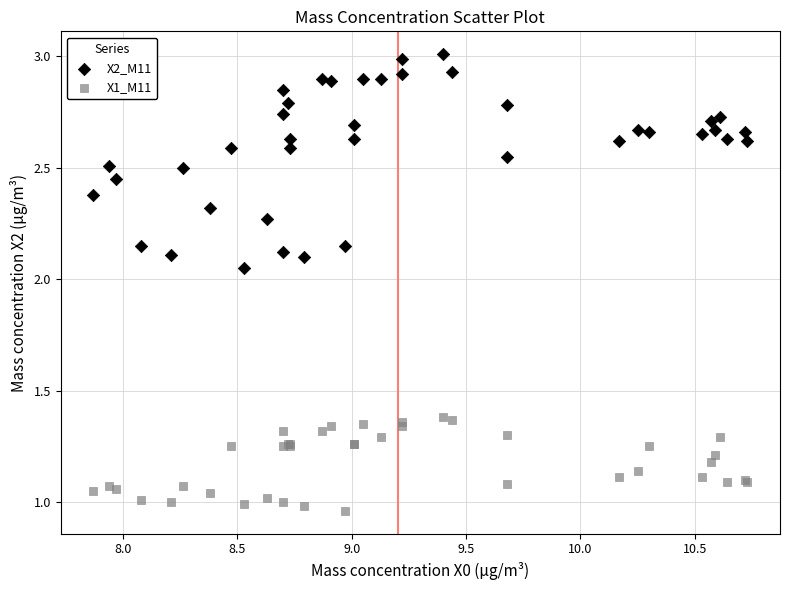

Which series has the widest spread of Y values?

X2_M11